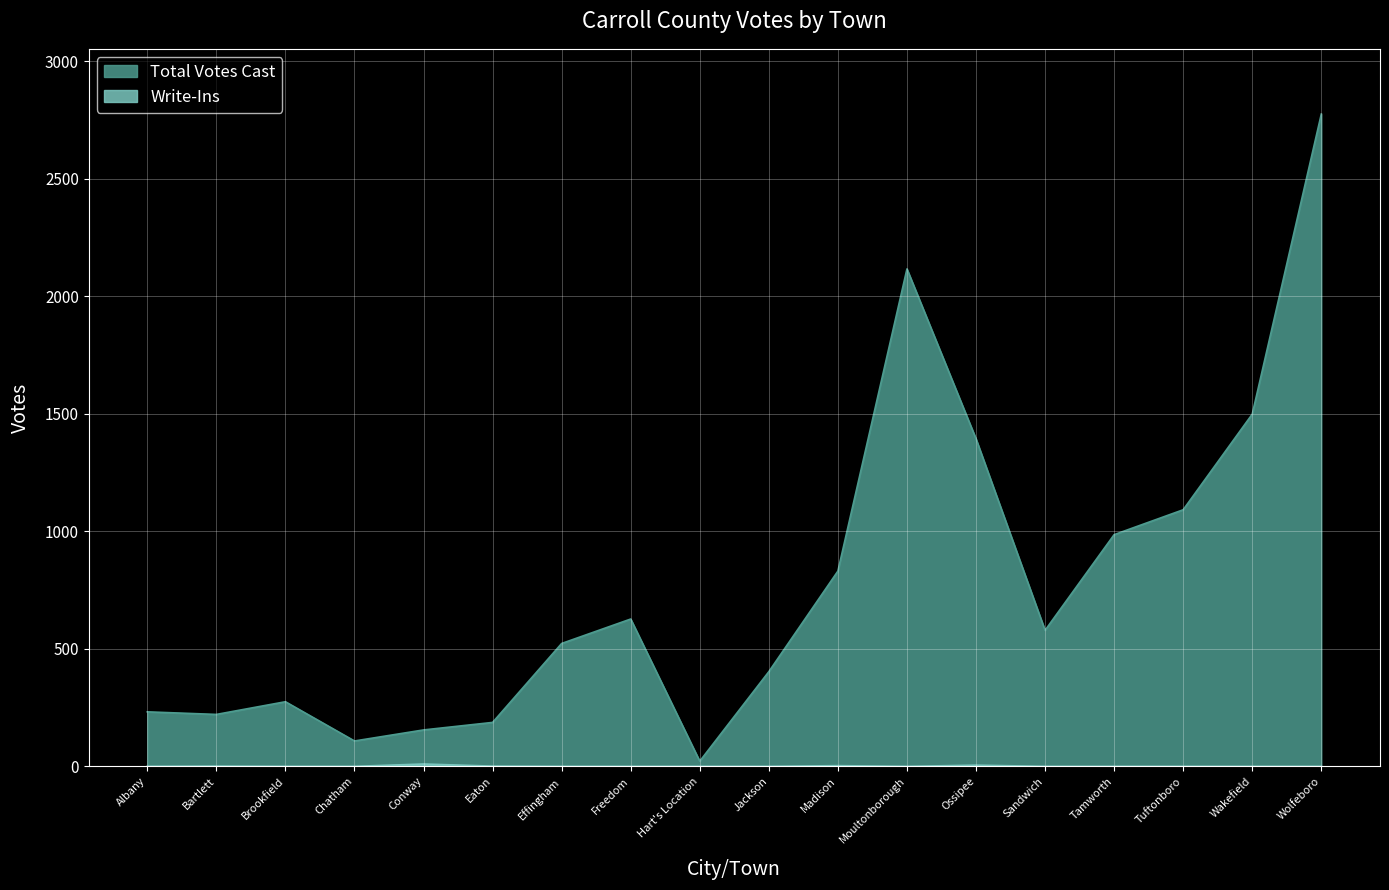

Between Brookfield and Sandwich, which is larger?

Sandwich